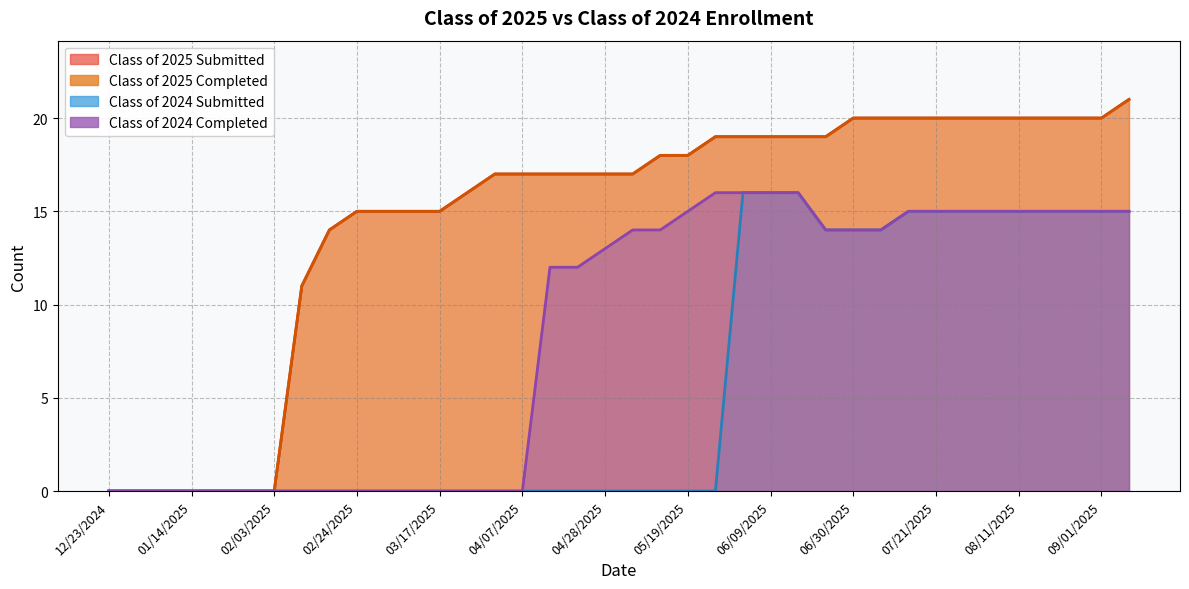

At which category is the sum across all series the highest?

09/08/2025